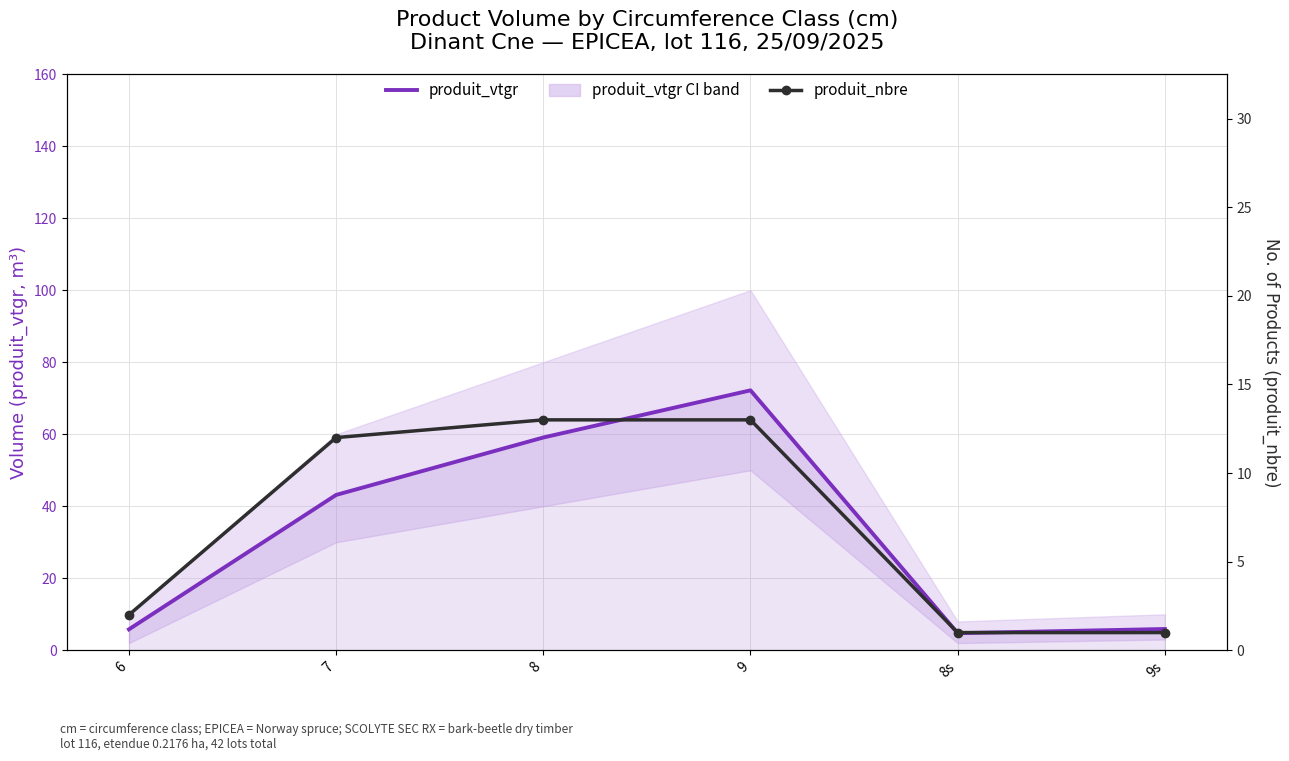

Which category has the highest value across all series?

9